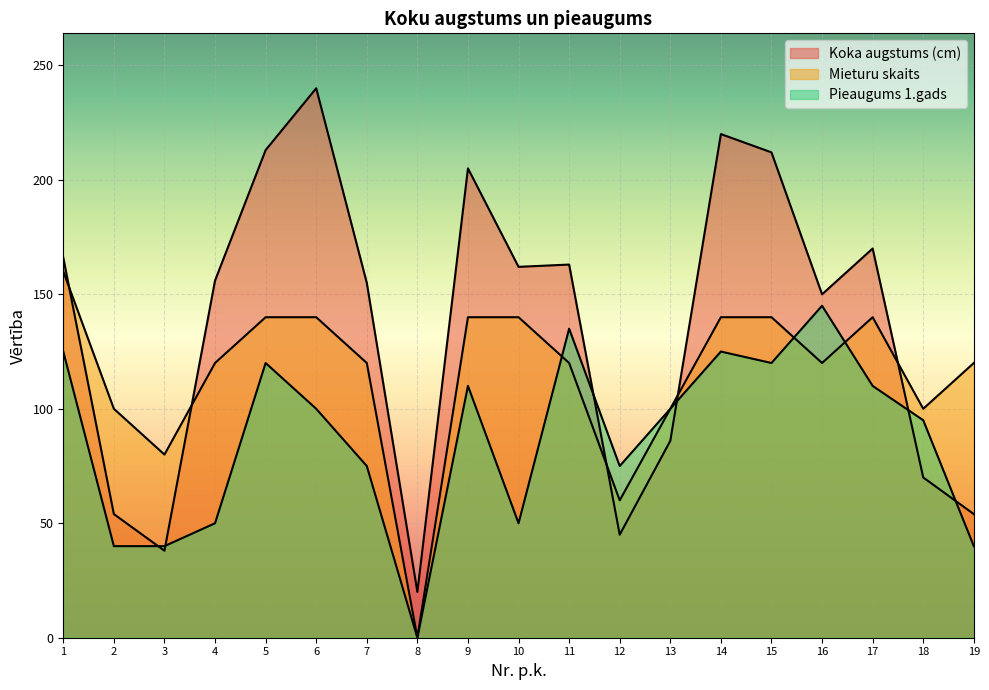

At which category does Koka augstums (cm) reach its first local valley?

3